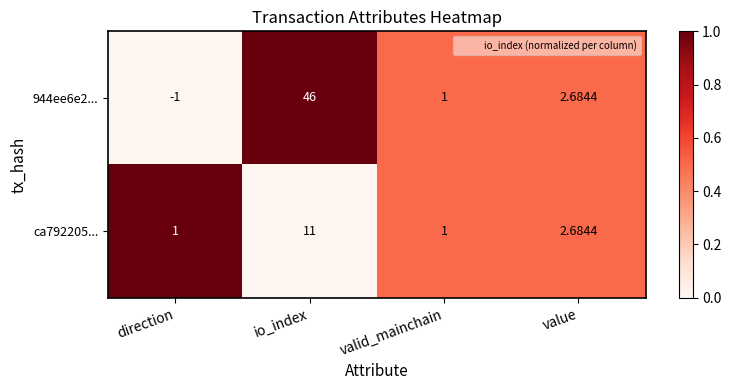

At which label is ca792205... closest to 6?

value